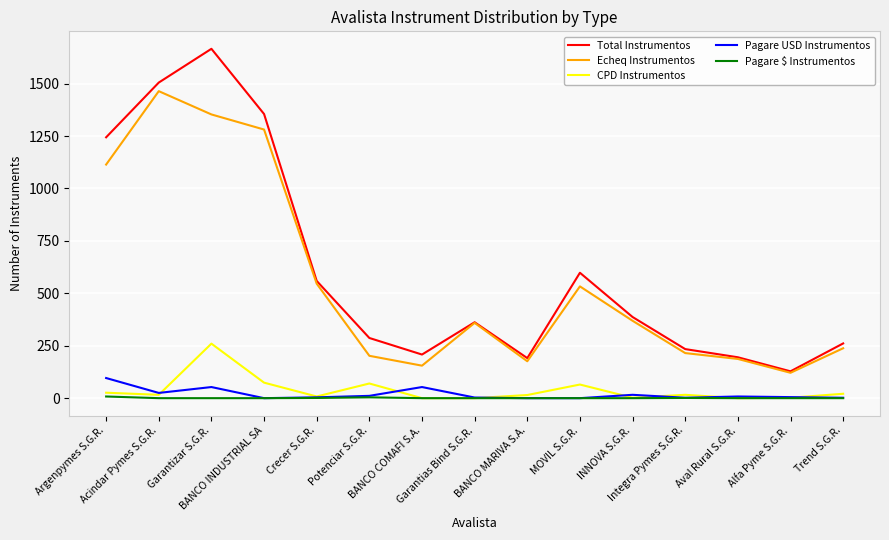

What is the greatest value displayed?

1666